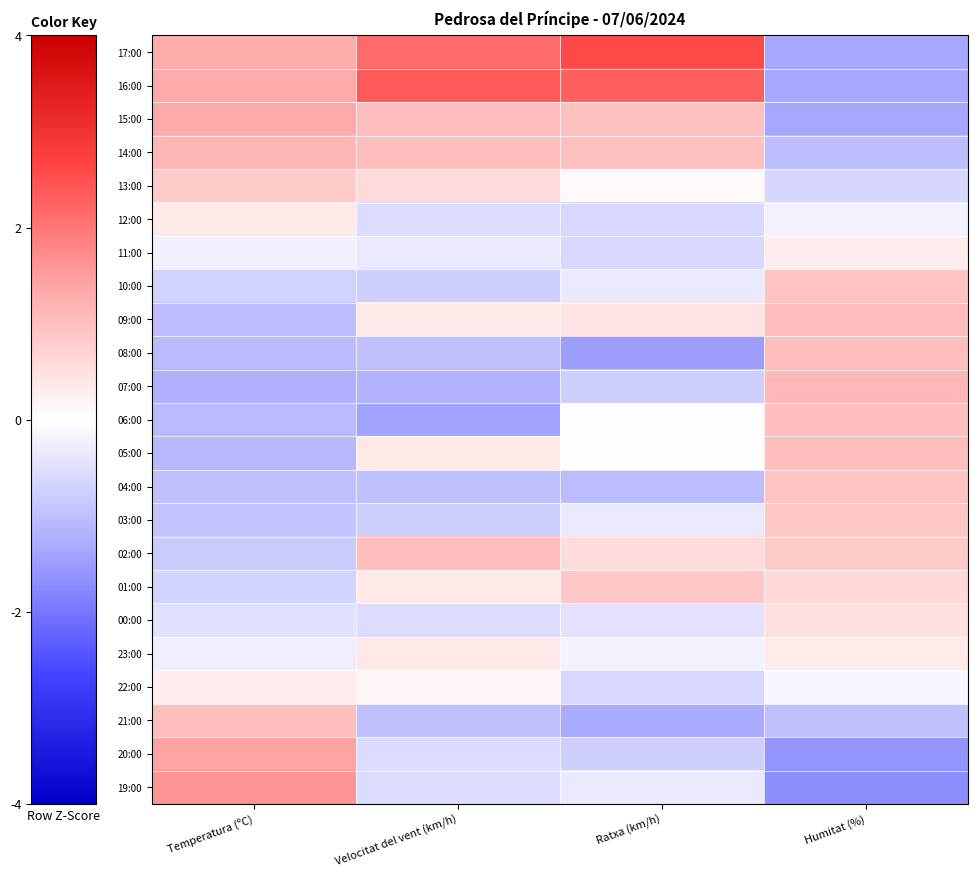

What is the spread (max minus min) of values at Ratxa (km/h)?

4.1